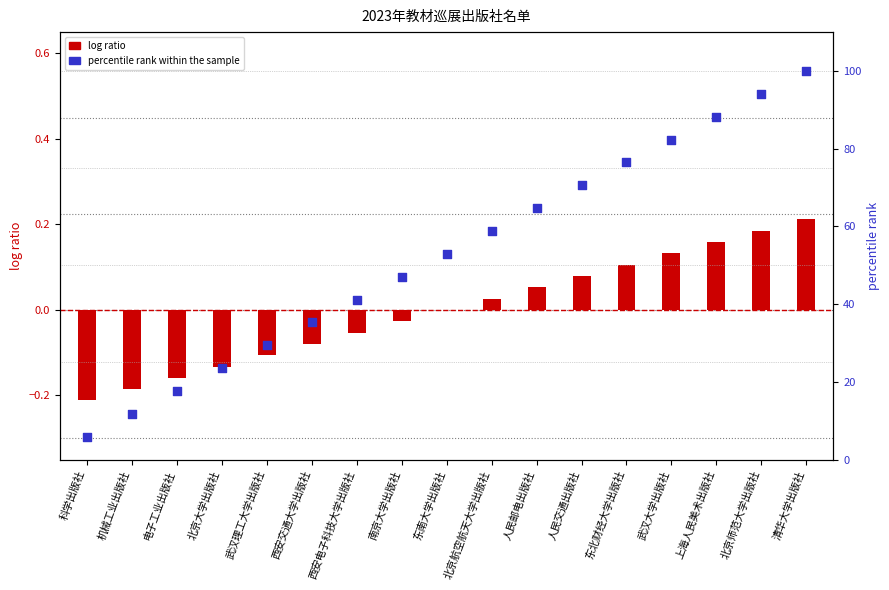

What are all the series names shown in the legend?

log ratio, percentile rank within the sample